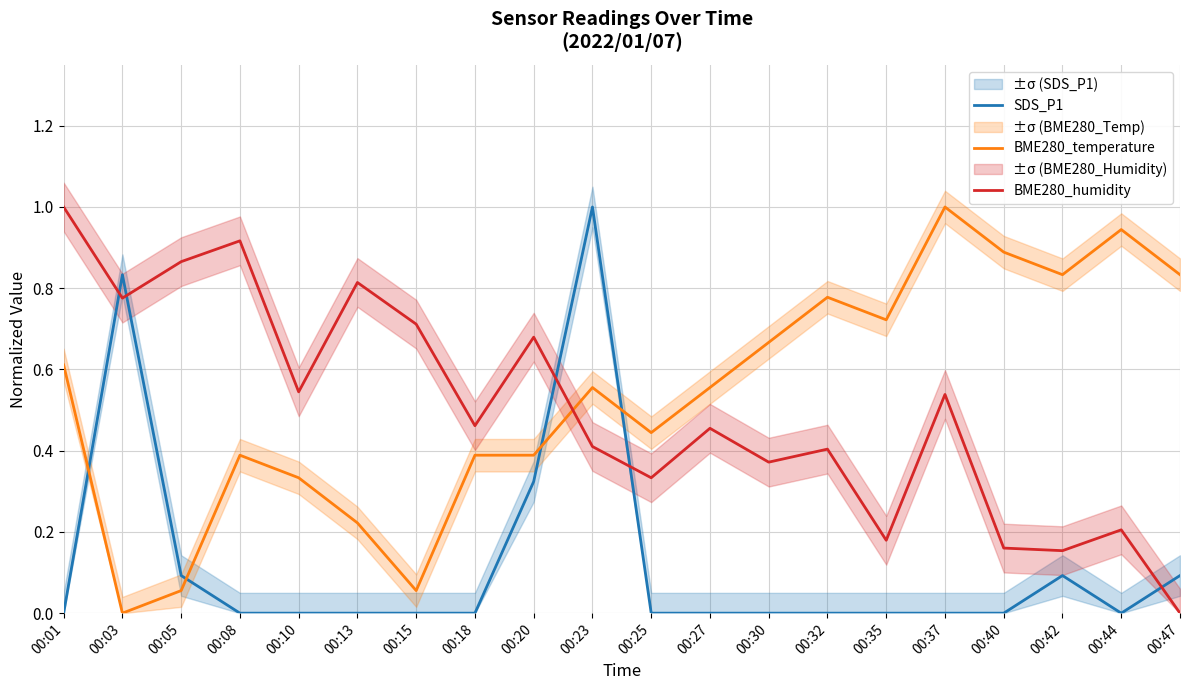

Reading right to left, list all the values displayed in this chart.

SDS_P1: 00:47=0.1	00:44=0.0	00:42=0.1	00:40=0.0	00:37=0.0	00:35=0.0	00:32=0.0	00:30=0.0	00:27=0.0	00:25=0.0	00:23=1.0	00:20=0.3	00:18=0.0	00:15=0.0	00:13=0.0	00:10=0.0	00:08=0.0	00:05=0.1	00:03=0.8	00:01=0.0
BME280_temperature: 00:47=0.8	00:44=0.9	00:42=0.8	00:40=0.9	00:37=1.0	00:35=0.7	00:32=0.8	00:30=0.7	00:27=0.6	00:25=0.4	00:23=0.6	00:20=0.4	00:18=0.4	00:15=0.1	00:13=0.2	00:10=0.3	00:08=0.4	00:05=0.1	00:03=0.0	00:01=0.6
BME280_humidity: 00:47=0.0	00:44=0.2	00:42=0.2	00:40=0.2	00:37=0.5	00:35=0.2	00:32=0.4	00:30=0.4	00:27=0.5	00:25=0.3	00:23=0.4	00:20=0.7	00:18=0.5	00:15=0.7	00:13=0.8	00:10=0.5	00:08=0.9	00:05=0.9	00:03=0.8	00:01=1.0